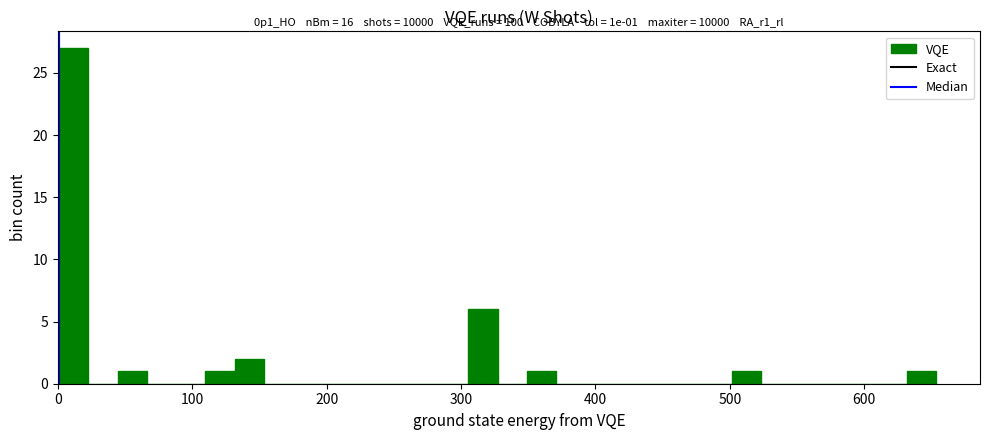

Read against the x-axis, roughly where is the centre of the tallest bar?

10